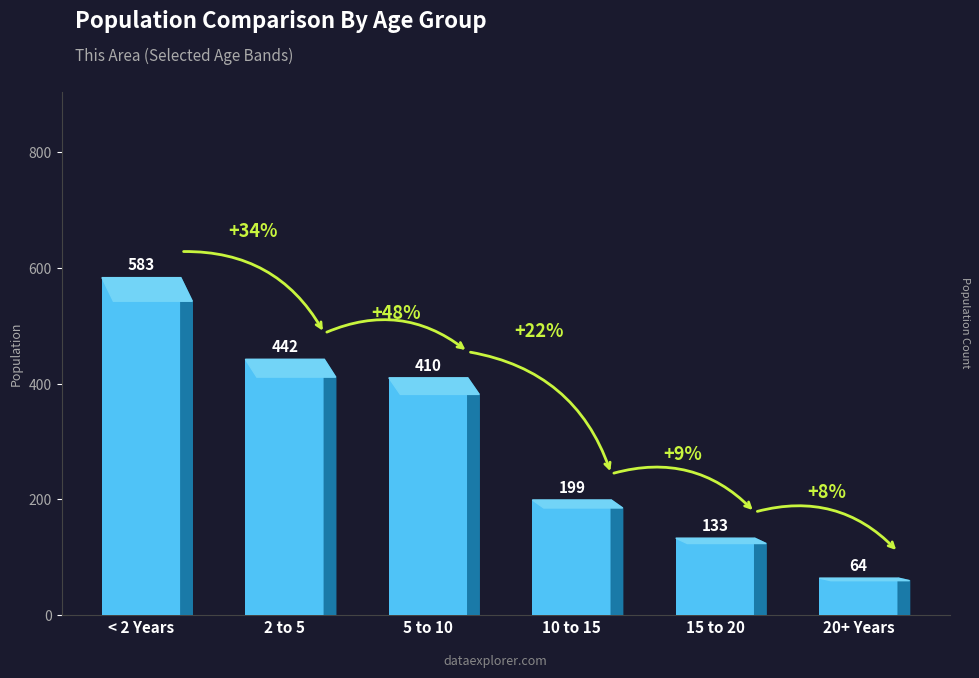

The chart shows a value of 133 at 15 to 20. True or false?

True